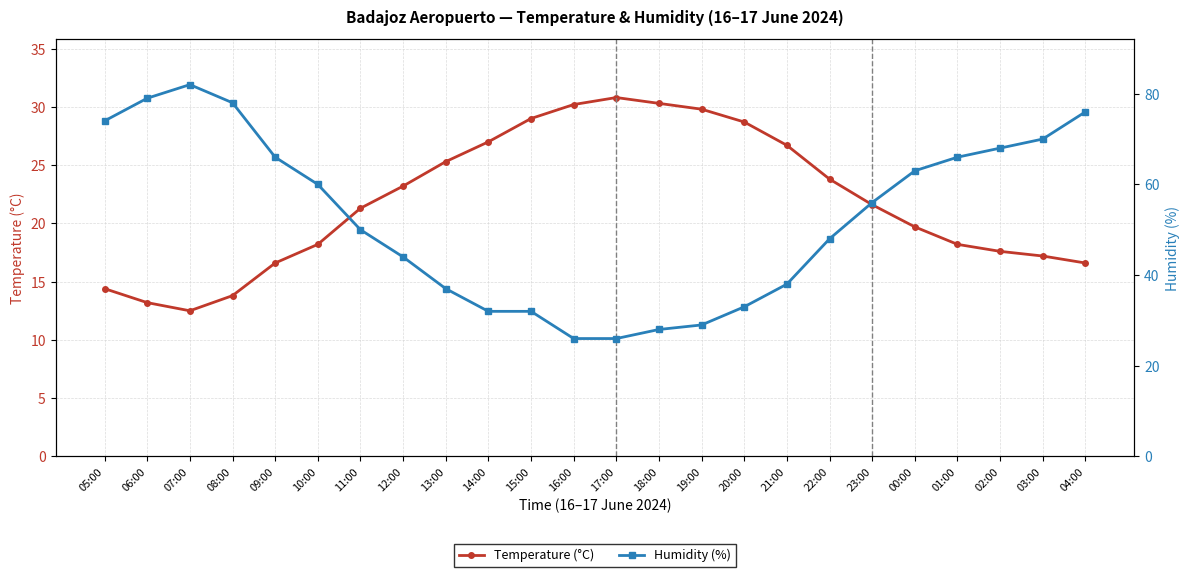

How many lines are shown in the chart?

2